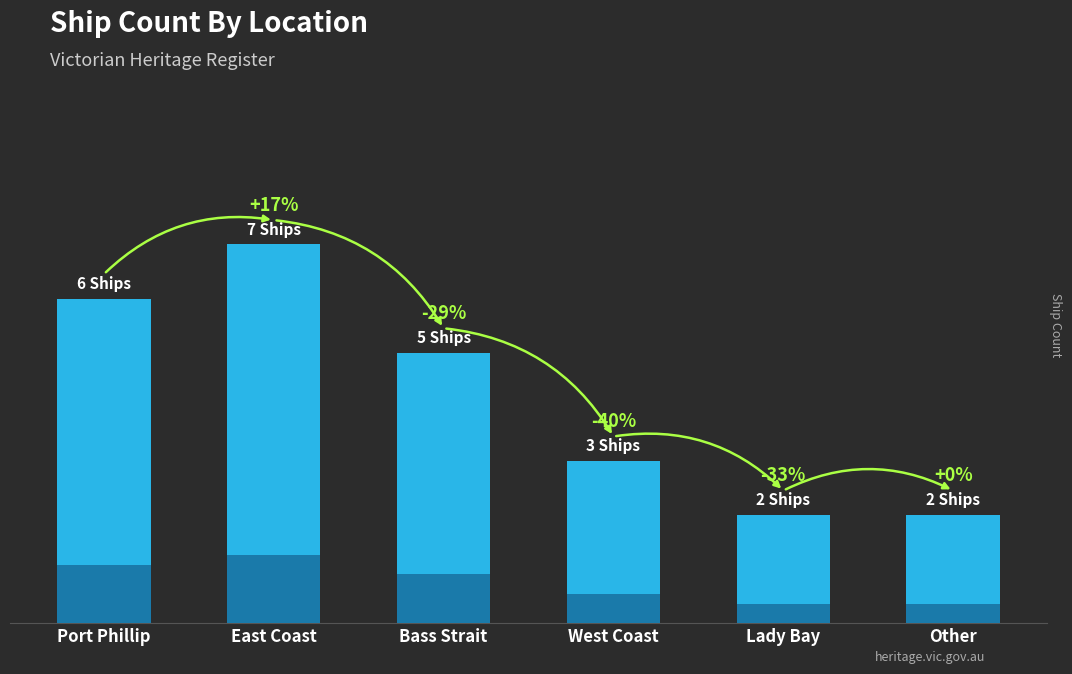

What is the ratio of the value at Lady Bay to the value at Port Phillip?

0.3